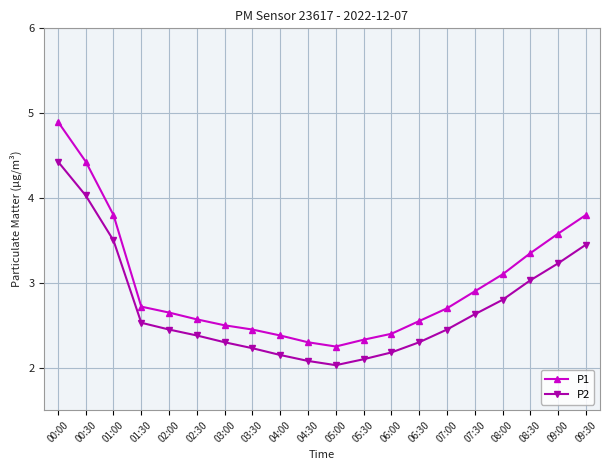

In P2, how many points are lower than both neighbors (excluding endpoints)?

1